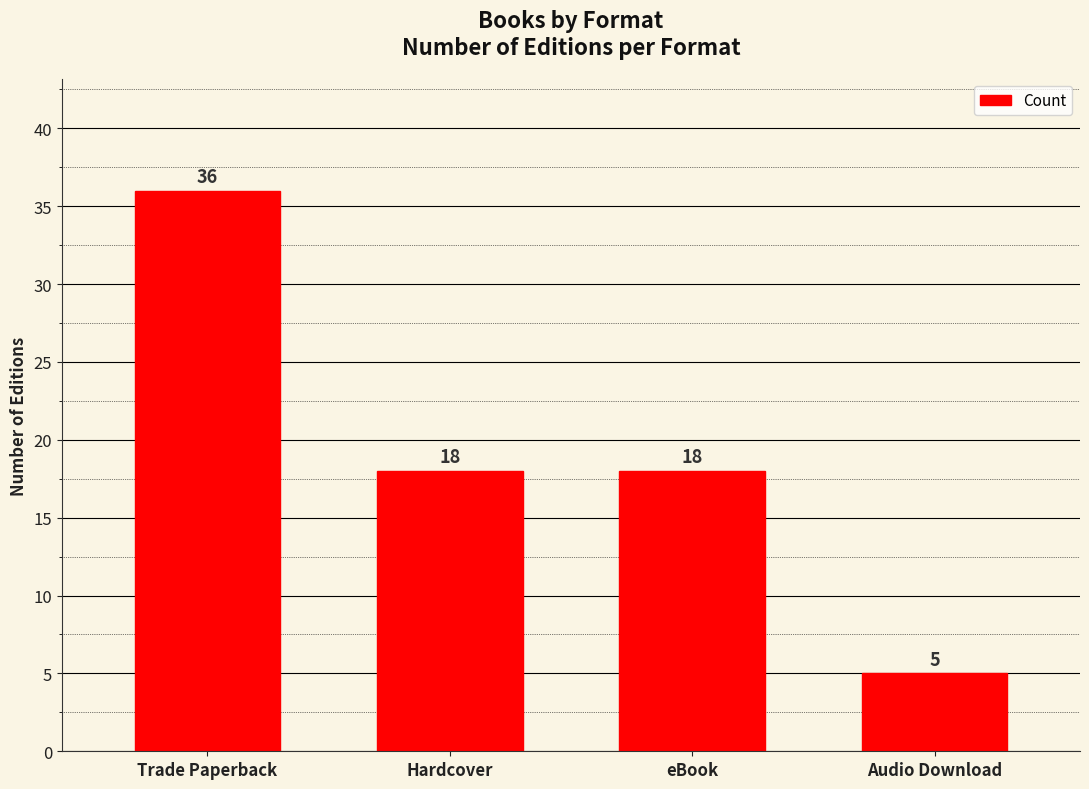

Which has a higher value, Hardcover or Audio Download?

Hardcover